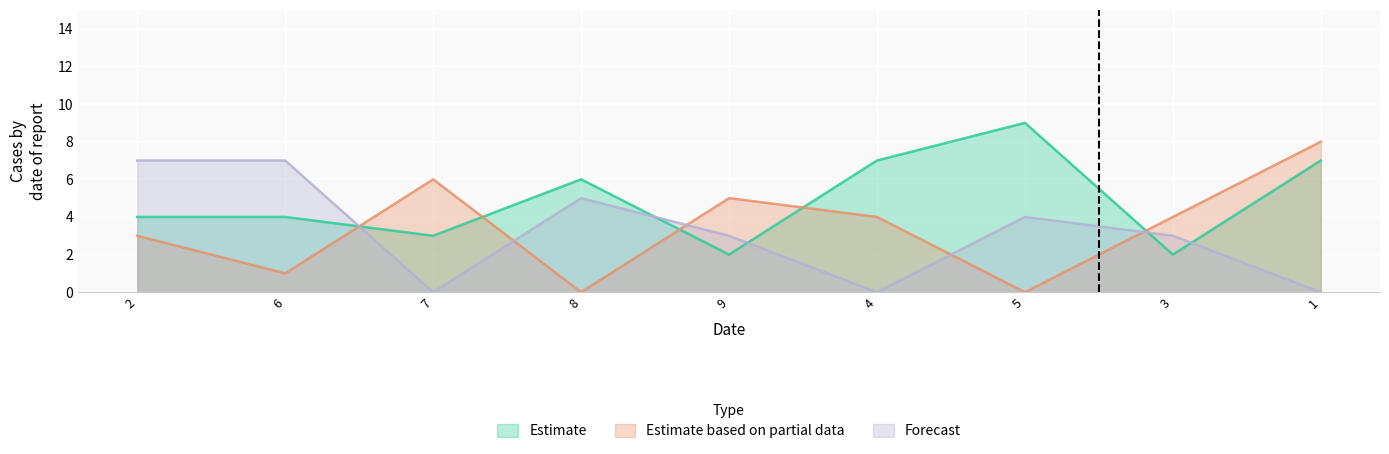

How many times do Estimate and Estimate based on partial data cross each other?

5